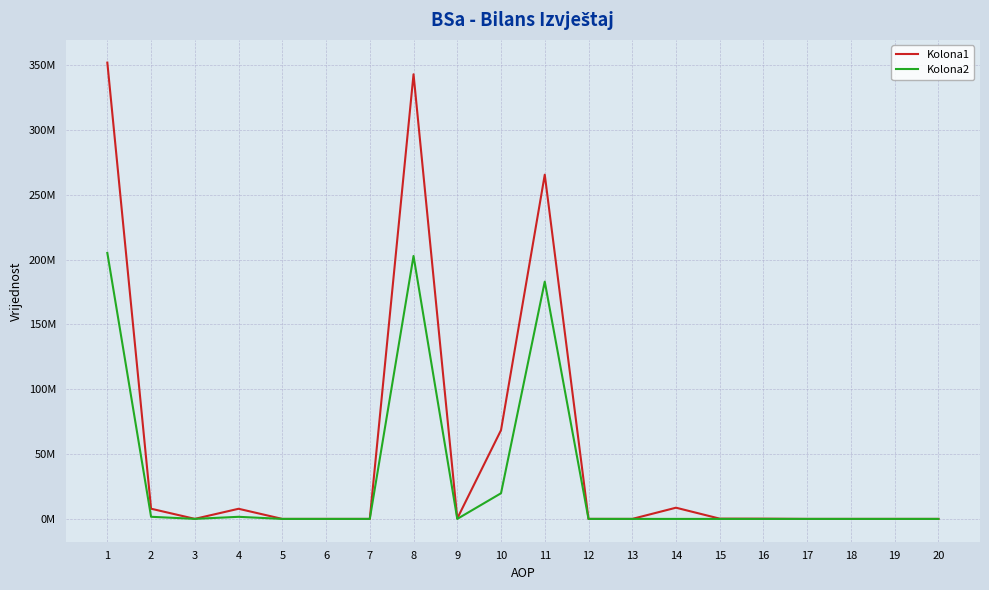

Reading right to left, list all the values displayed in this chart.

Kolona1: 0	0	0	0	177572	200903	8636354	0	16731	265420110	68451486	325601	342850282	0	0	0	7811307	42798	7854105	351840573
Kolona2: 0	0	0	0	0	0	0	0	0	182960622	19783771	0	202744393	0	0	0	1615947	24267	1640214	205094759